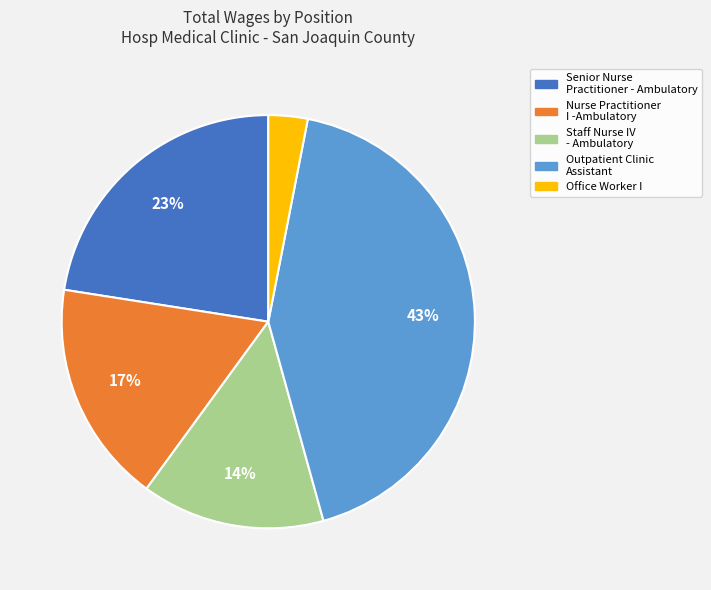

To the nearest percent, what is the difference between the Nurse Practitioner I -Ambulatory and Office Worker I slice percentages?

14%